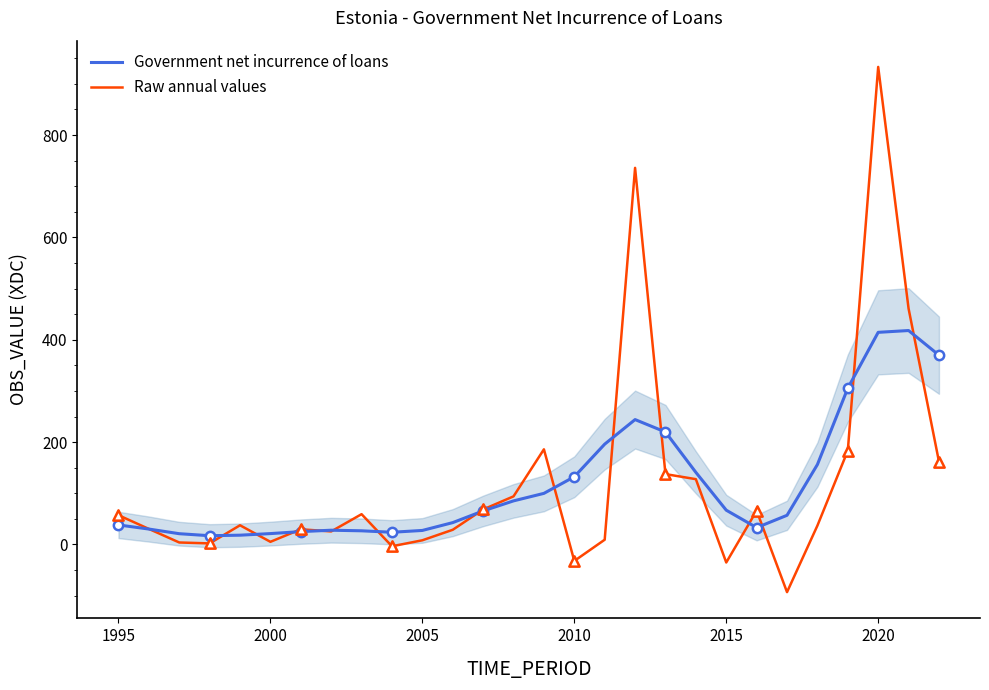

Which series reaches the minimum Y coordinate?

Raw annual values